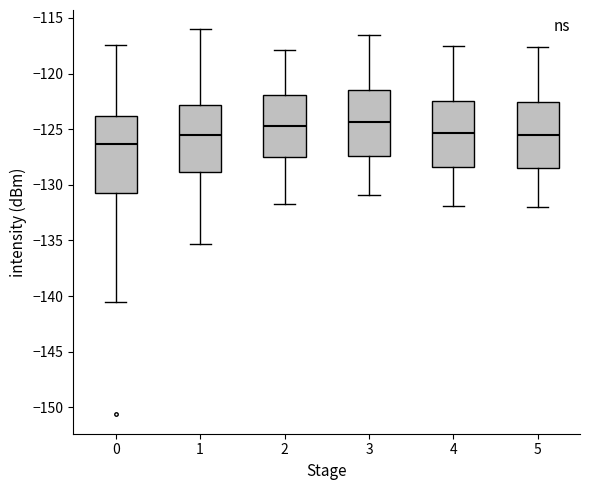

Reading left to right, transcribe this box plot: for each box, give where its median line is, the range the box spans, and where its two whiskers end, as read against the y-axis. The values are not printed on the chart, so give them approximately, as read against the axis.

0: median -126.5, box -130.5 to -124.0, whiskers -140.5 to -117.5
1: median -125.5, box -129.0 to -123.0, whiskers -135.5 to -116.0
2: median -124.5, box -127.5 to -122.0, whiskers -131.5 to -118.0
3: median -124.5, box -127.5 to -121.5, whiskers -131.0 to -116.5
4: median -125.5, box -128.5 to -122.5, whiskers -132.0 to -117.5
5: median -125.5, box -128.5 to -122.5, whiskers -132.0 to -117.5